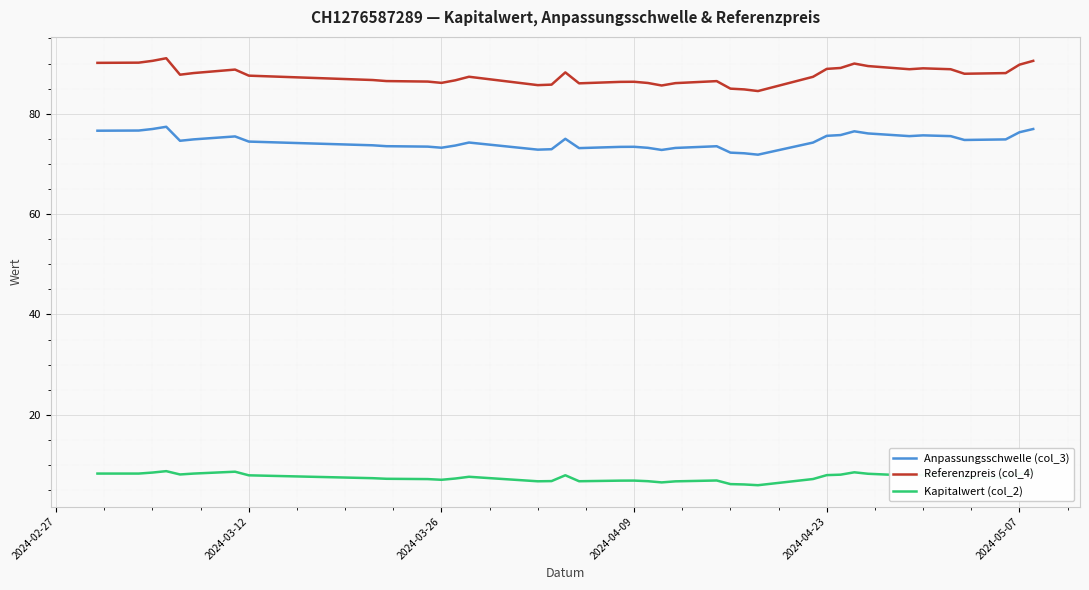

Rank the series by their maximum value, from highest to lowest.

Referenzpreis (col_4), Anpassungsschwelle (col_3), Kapitalwert (col_2)